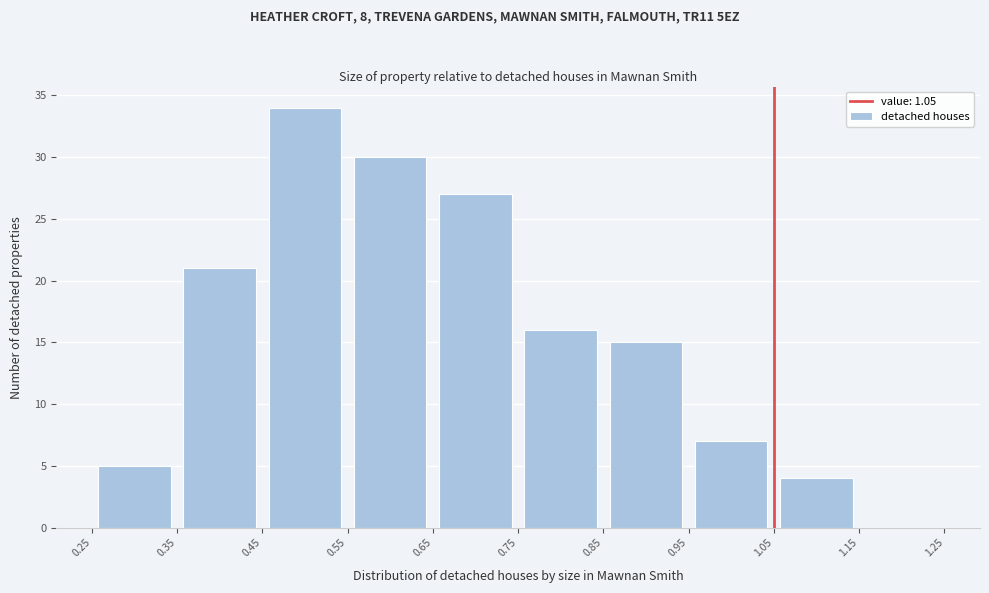

Reading left to right, transcribe this chart: for each bar, give the range it covers on the x-axis and its height. The values are not printed on the chart, so give them approximately, as read against the axis.

0.25 to 0.35: 5
0.35 to 0.45: 21
0.45 to 0.55: 34
0.55 to 0.65: 30
0.65 to 0.75: 27
0.75 to 0.85: 16
0.85 to 0.95: 15
0.95 to 1.05: 7
1.05 to 1.15: 4
1.15 to 1.25: 0